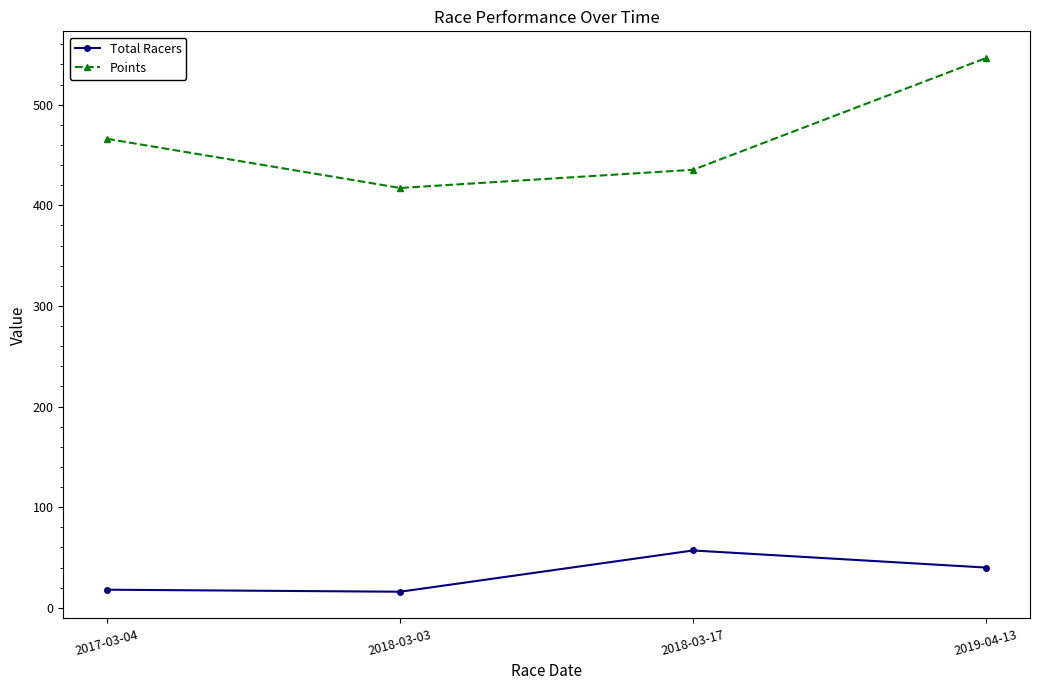

What is the label of the 1st point from the left?

2017-03-04